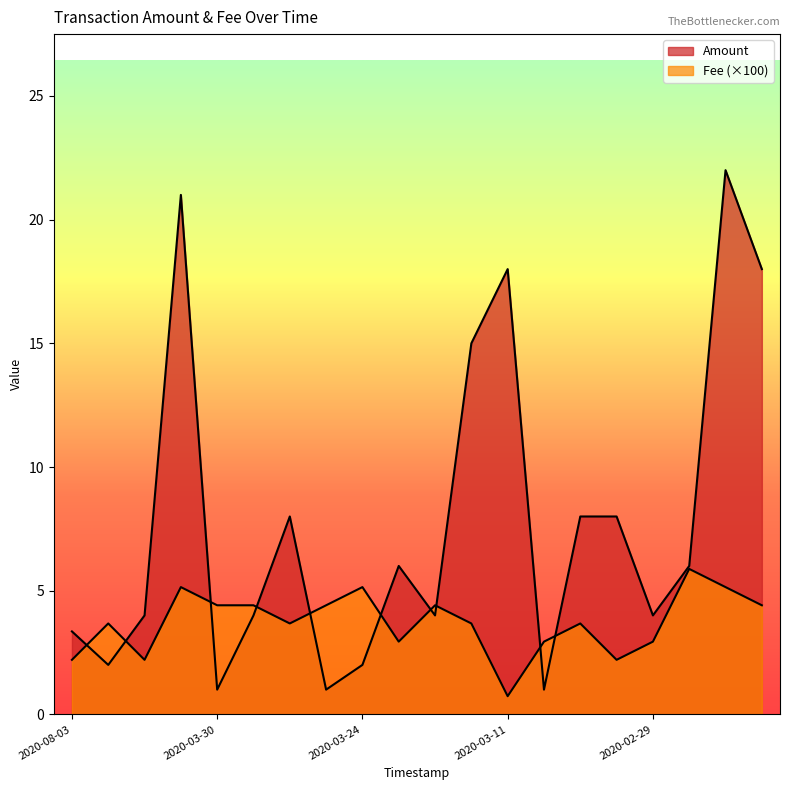

True or false: Fee and Amount intersect in this chart.

True